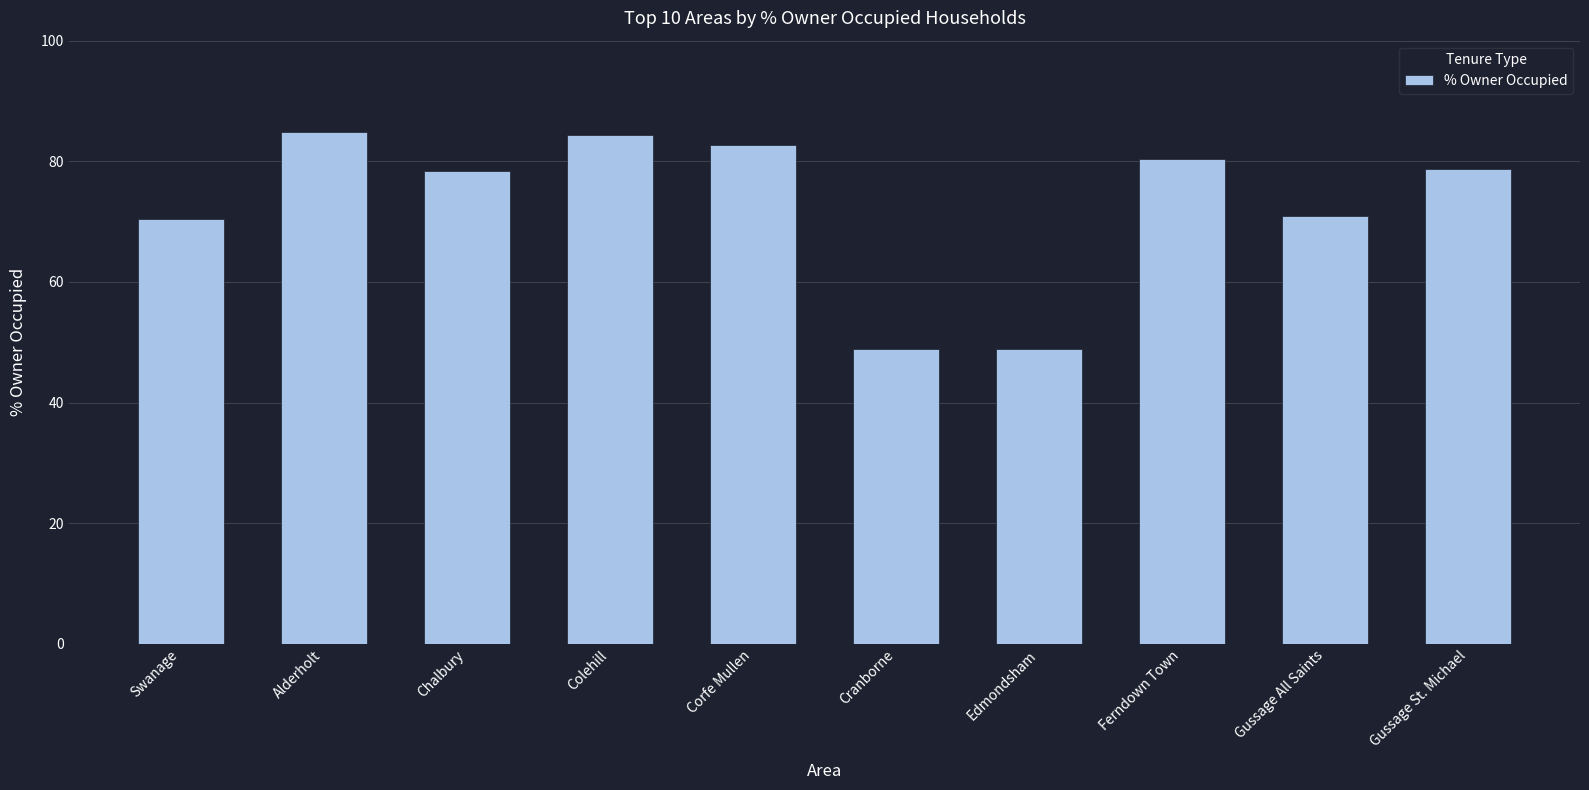

What is the sum of all values?

728.3